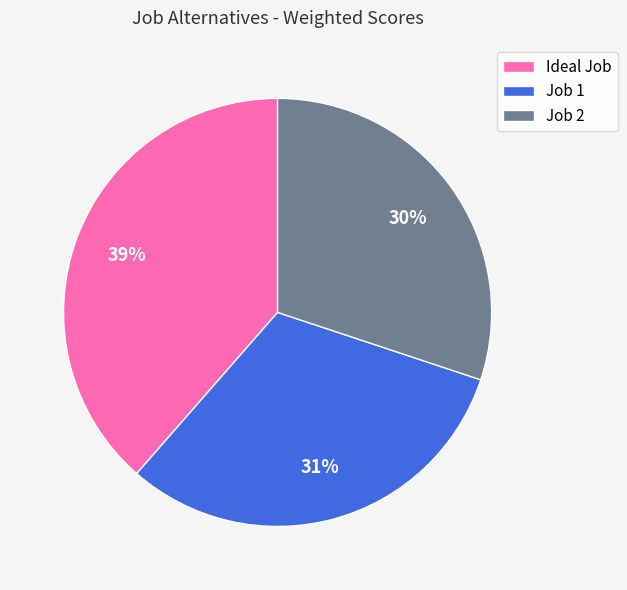

Does Job 1 account for over 50% of the chart?

No